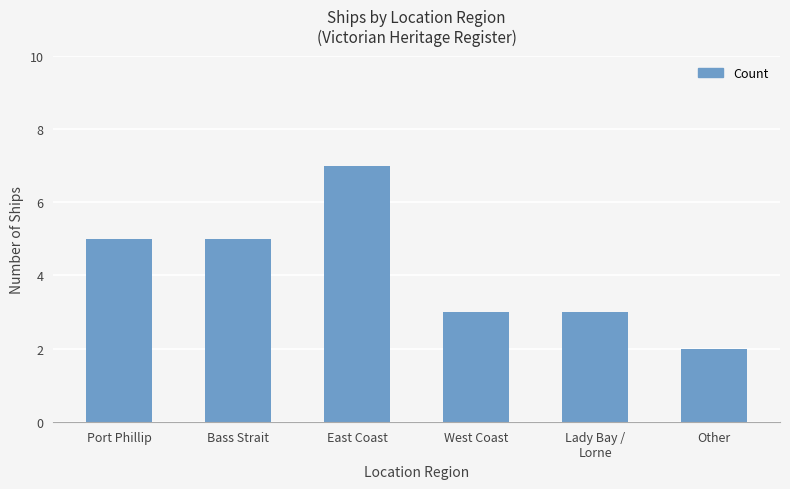

What is the change in value from Bass Strait to Lady Bay /
Lorne?

-2